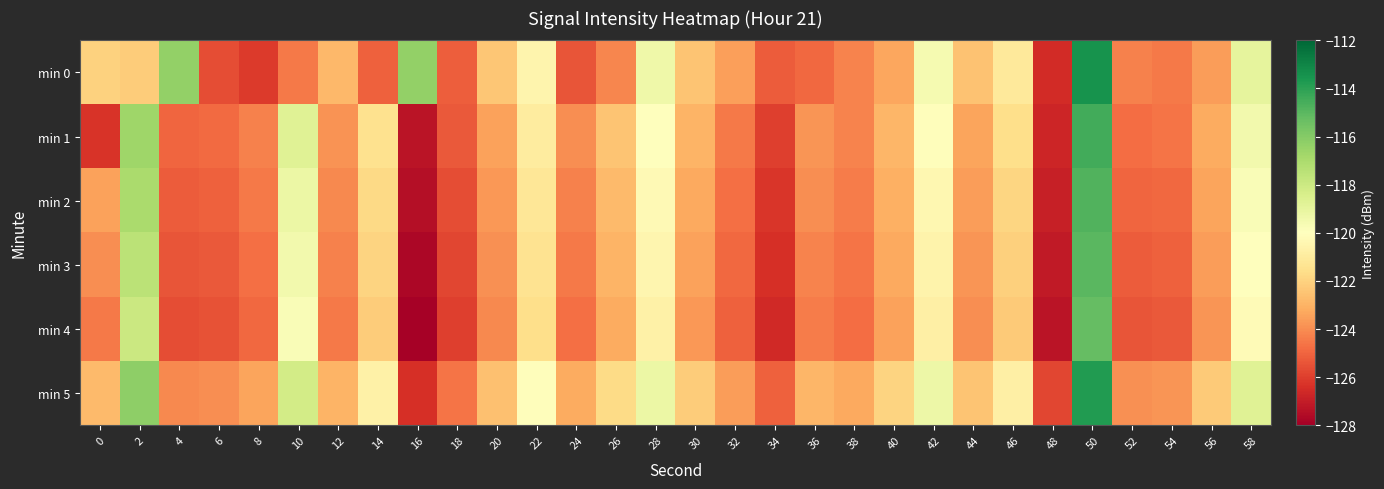

Reading right to left, list all the values displayed in this chart.

min 0: 58=-119.0	56=-123.6	54=-124.5	52=-124.3	50=-113.5	48=-126.5	46=-121.1	44=-122.5	42=-119.6	40=-123.3	38=-124.2	36=-124.9	34=-125.2	32=-123.5	30=-122.4	28=-119.3	26=-124.2	24=-125.4	22=-120.5	20=-122.4	18=-125.2	16=-116.4	14=-125.1	12=-122.8	10=-124.5	8=-126.1	6=-125.6	4=-116.4	2=-122.2	0=-122.0
min 1: 58=-119.5	56=-123.2	54=-124.6	52=-124.8	50=-114.5	48=-126.7	46=-121.6	44=-123.4	42=-120.1	40=-122.9	38=-124.2	36=-123.8	34=-126.0	32=-124.5	30=-123.0	28=-120.0	26=-122.5	24=-124.0	22=-121.0	20=-123.5	18=-125.3	16=-127.3	14=-121.4	12=-123.9	10=-118.7	8=-124.3	6=-124.9	4=-125.0	2=-116.7	0=-126.3
min 2: 58=-119.8	56=-123.4	54=-124.9	52=-125.0	50=-114.8	48=-126.9	46=-121.9	44=-123.6	42=-120.4	40=-123.1	38=-124.4	36=-124.0	34=-126.2	32=-124.7	30=-123.3	28=-120.3	26=-122.8	24=-124.3	22=-121.2	20=-123.7	18=-125.6	16=-127.5	14=-121.8	12=-124.1	10=-119.2	8=-124.5	6=-125.1	4=-125.2	2=-117.0	0=-123.5
min 3: 58=-120.0	56=-123.6	54=-125.1	52=-125.2	50=-115.0	48=-127.1	46=-122.1	44=-123.8	42=-120.6	40=-123.3	38=-124.6	36=-124.2	34=-126.4	32=-124.9	30=-123.5	28=-120.5	26=-123.0	24=-124.5	22=-121.4	20=-123.9	18=-125.8	16=-127.7	14=-122.0	12=-124.3	10=-119.5	8=-124.7	6=-125.3	4=-125.4	2=-117.5	0=-124.0
min 4: 58=-120.2	56=-123.8	54=-125.3	52=-125.4	50=-115.2	48=-127.3	46=-122.3	44=-124.0	42=-120.8	40=-123.5	38=-124.8	36=-124.4	34=-126.6	32=-125.1	30=-123.7	28=-120.7	26=-123.2	24=-124.7	22=-121.6	20=-124.1	18=-126.0	16=-127.9	14=-122.2	12=-124.5	10=-119.8	8=-124.9	6=-125.5	4=-125.6	2=-118.0	0=-124.5
min 5: 58=-118.7	56=-122.3	54=-123.8	52=-123.9	50=-113.8	48=-125.8	46=-120.8	44=-122.5	42=-119.3	40=-122.0	38=-123.3	36=-122.9	34=-125.1	32=-123.6	30=-122.2	28=-119.2	26=-121.7	24=-123.2	22=-120.1	20=-122.6	18=-124.6	16=-126.4	14=-120.7	12=-123.0	10=-118.2	8=-123.4	6=-124.0	4=-124.1	2=-116.2	0=-122.8